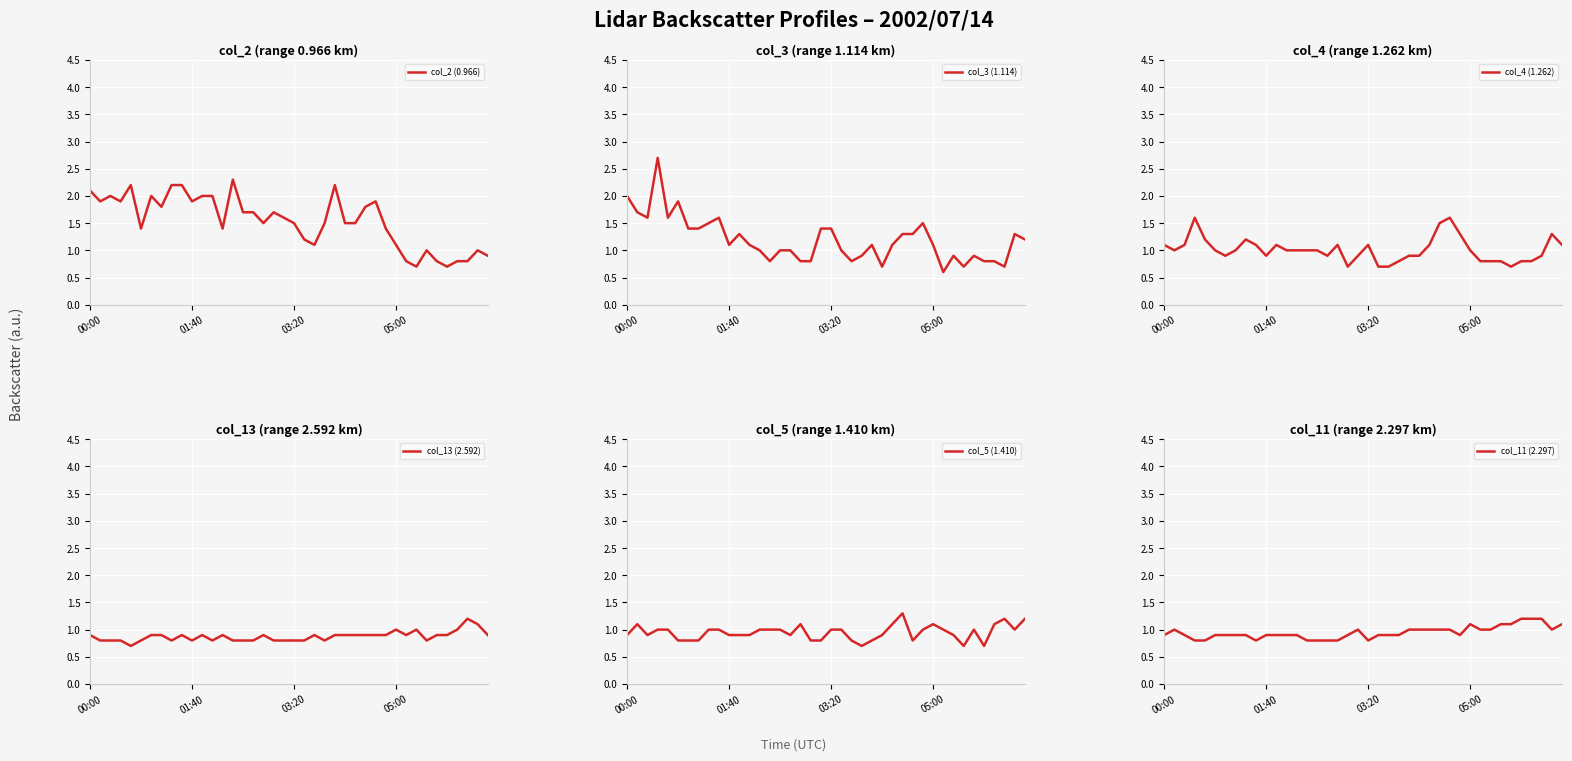

At which label does col_5 (1.410) reach its minimum?

23